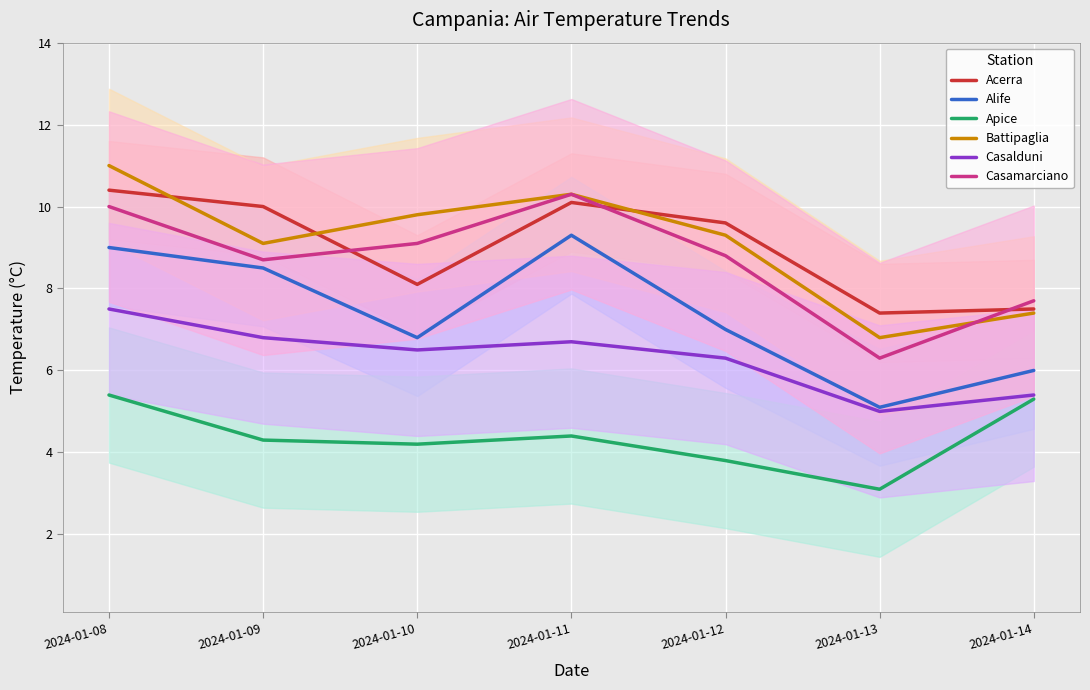

At how many categories does at least one series exceed 4?

7